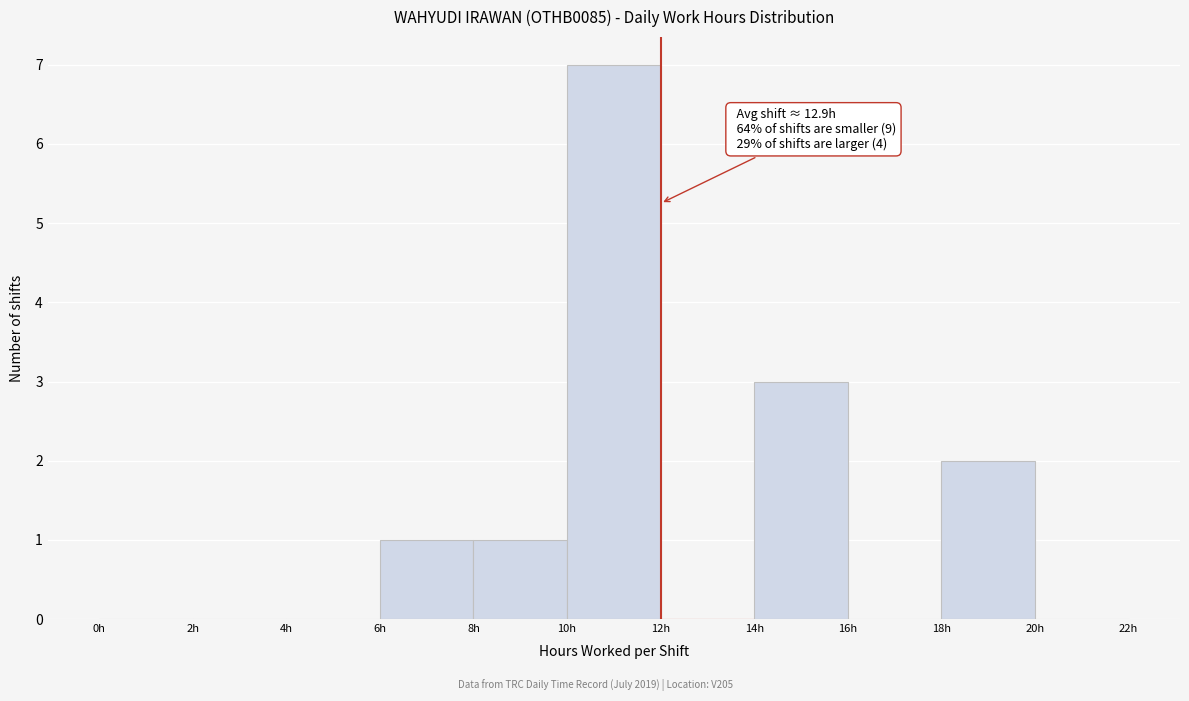

Over which range of the x-axis is the bar tallest?

10 to 12